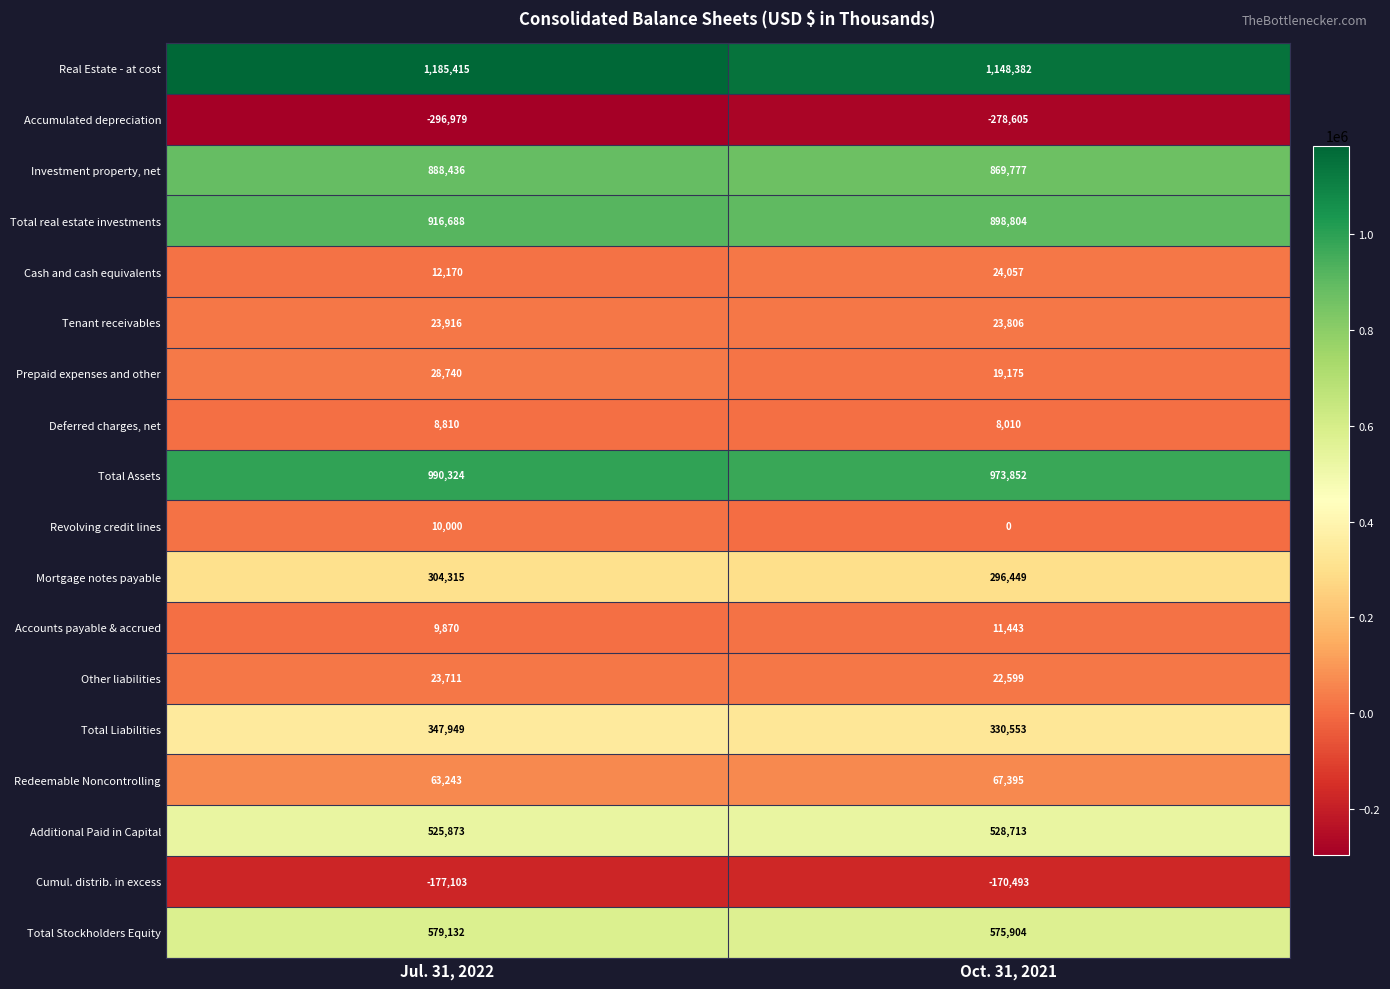

At which label is Redeemable Noncontrolling closest to 65319?

Jul. 31, 2022